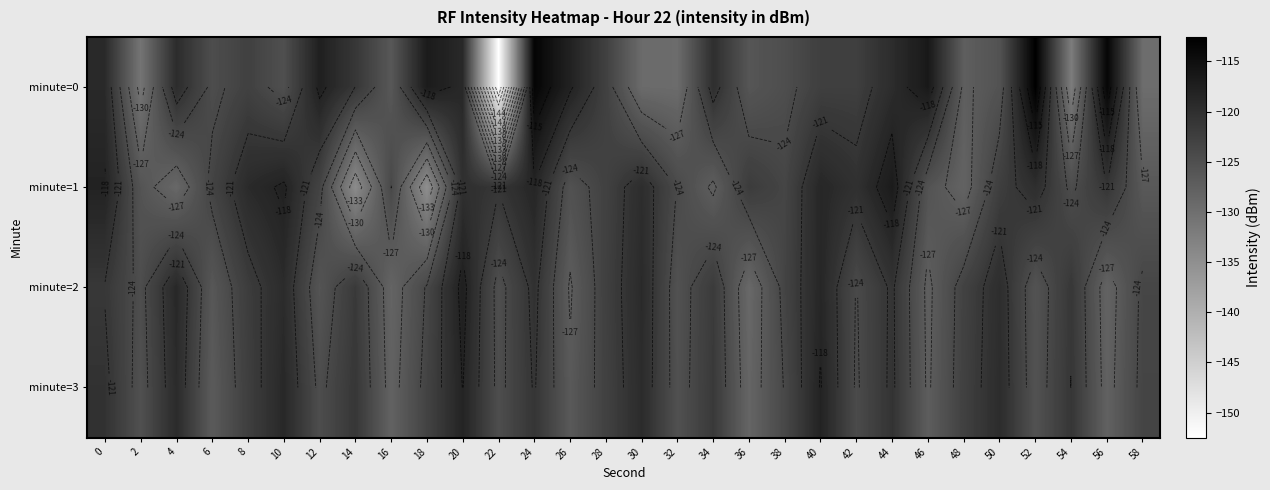

Which series has the largest range (max minus min)?

minute=0